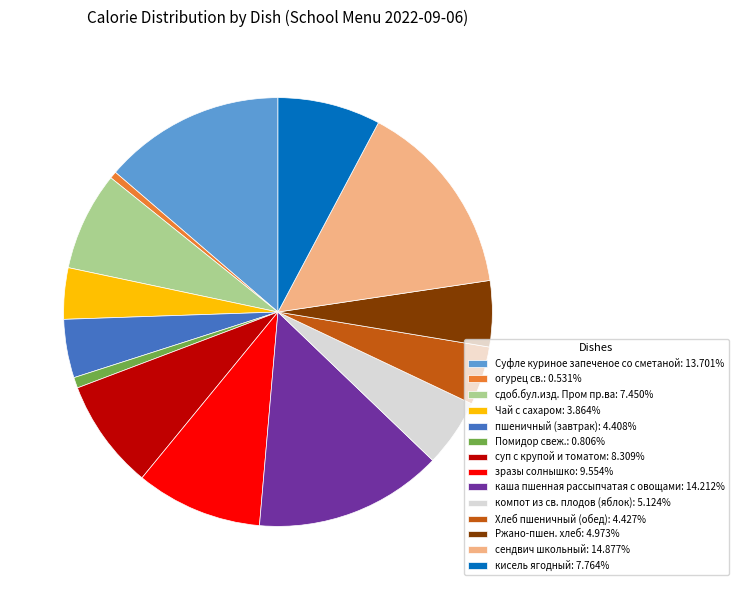

Do огурец св.: 0.531% and зразы солнышко: 9.554% together represent more than half of the pie?

No